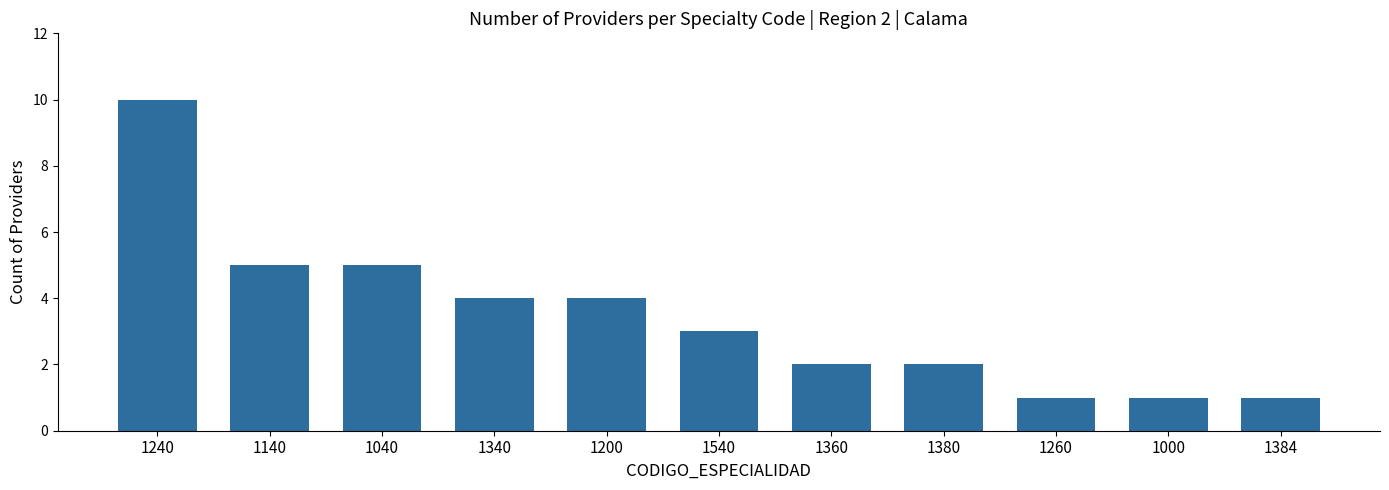

How many series are shown in this chart?

1